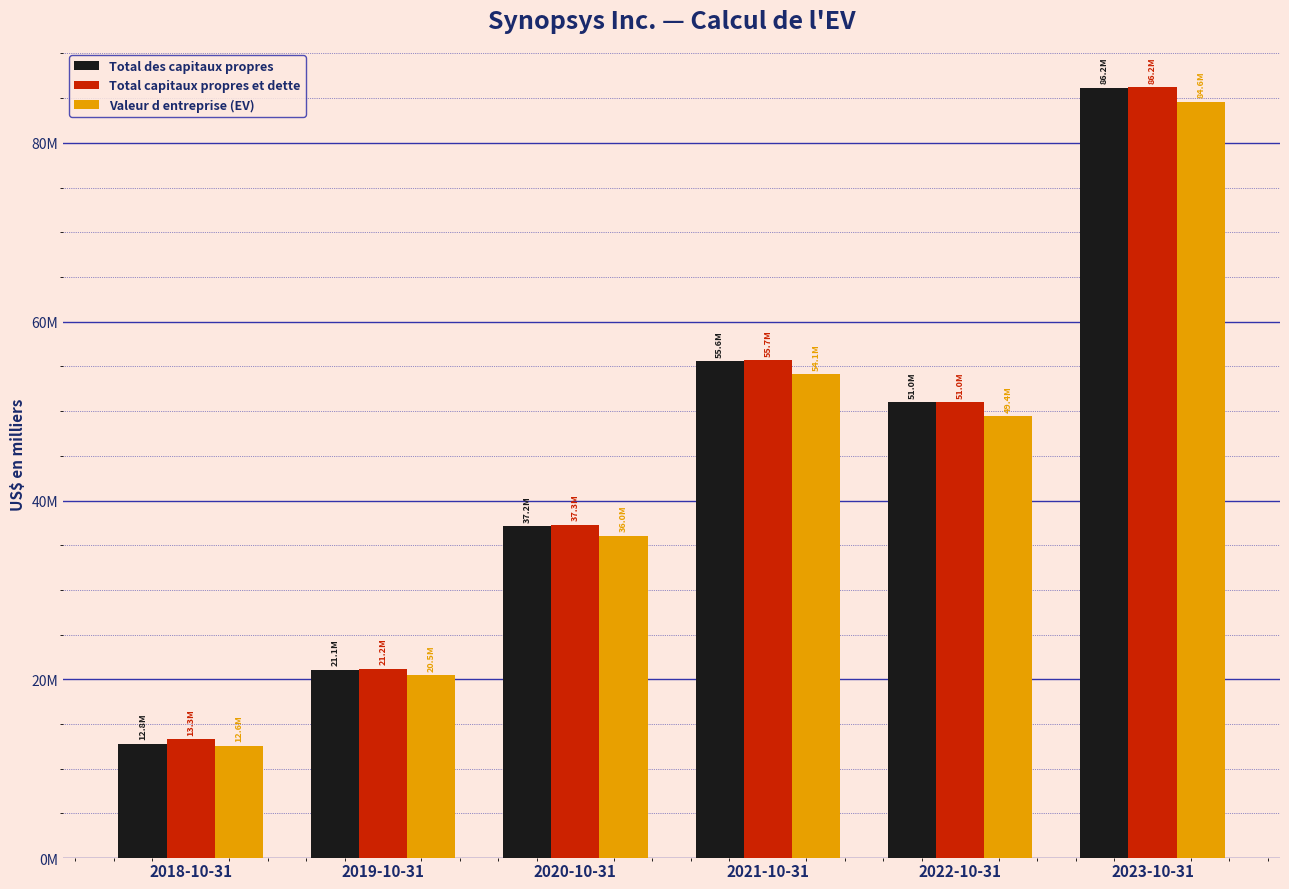

At which label does Valeur d entreprise (EV) reach its peak?

2023-10-31